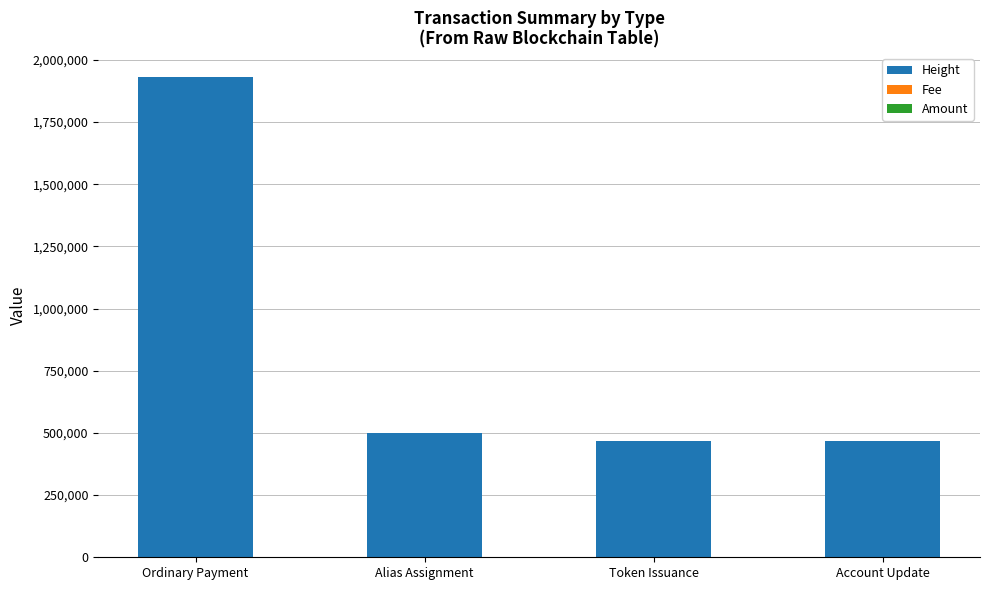

True or false: Height has a value of 499920 at Alias Assignment.

True